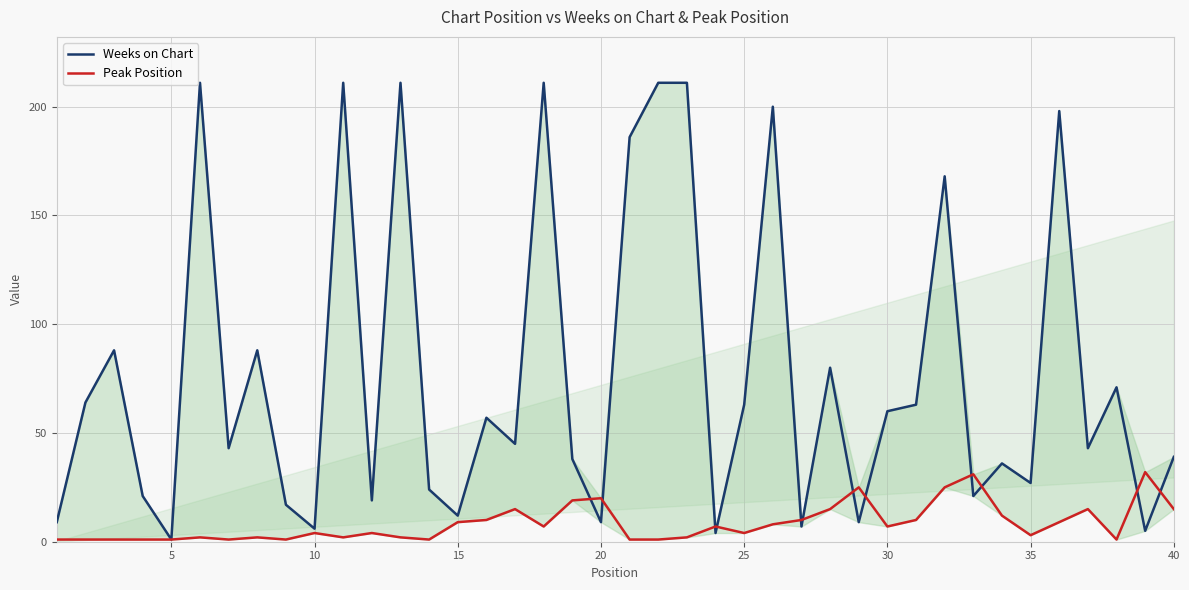

Between 10 and 19, which series saw the biggest shift?

Weeks on Chart